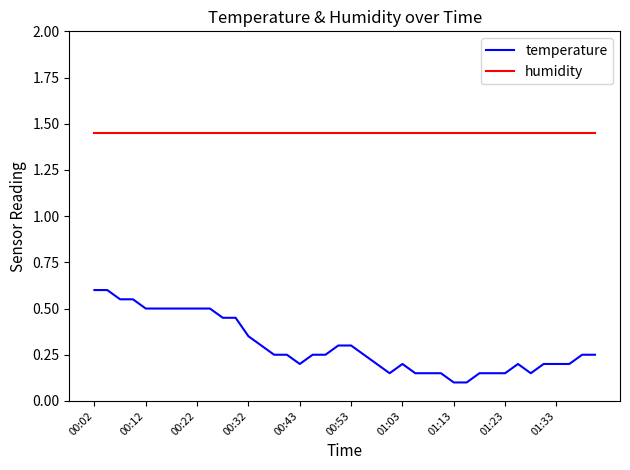

Rank the series by their average value, from lowest to highest.

temperature, humidity